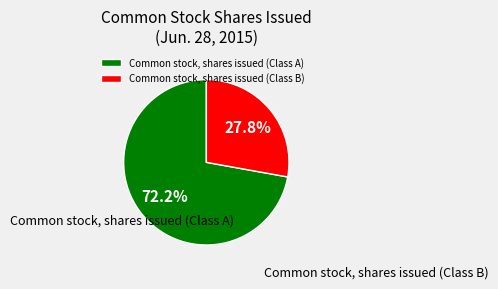

To the nearest percent, what portion does Common stock, shares issued (Class A) represent?

72%